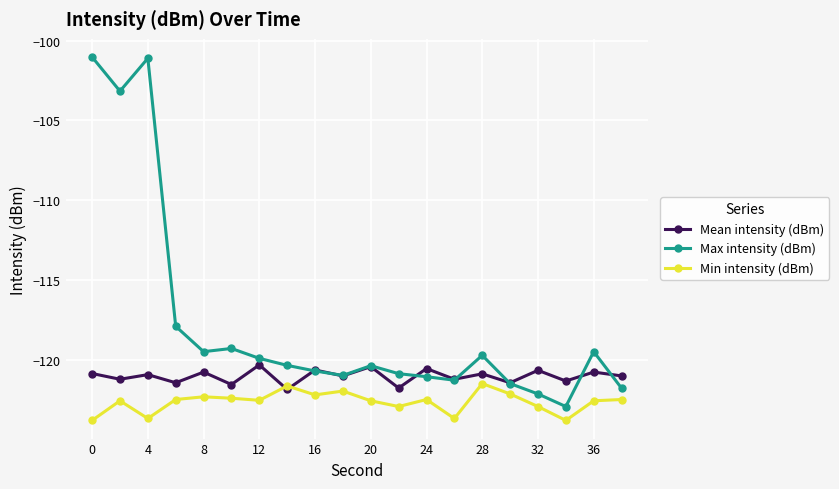

Which series has the largest range (max minus min)?

Max intensity (dBm)